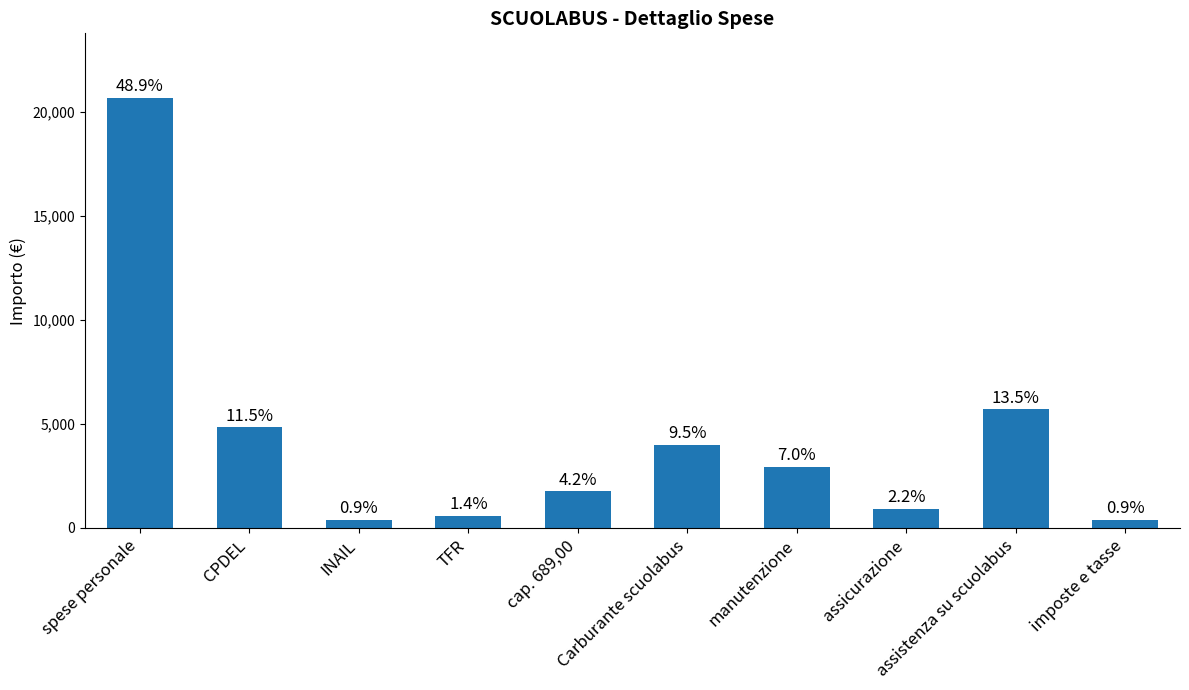

What is the change in value from Carburante scuolabus to assicurazione?

-3070